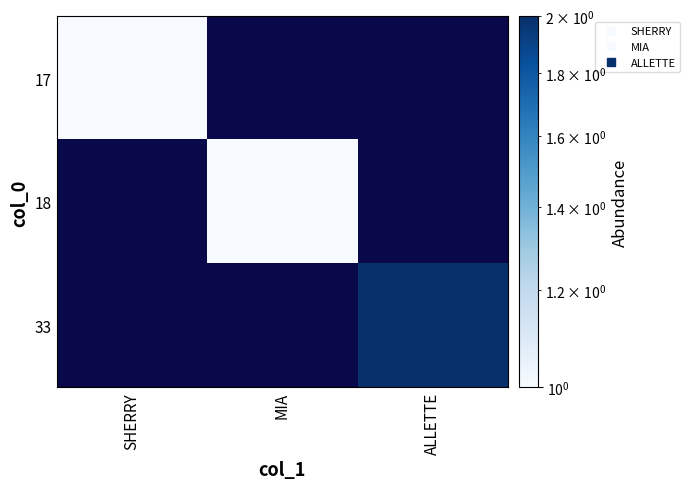

How many categories are shown in the chart?

3